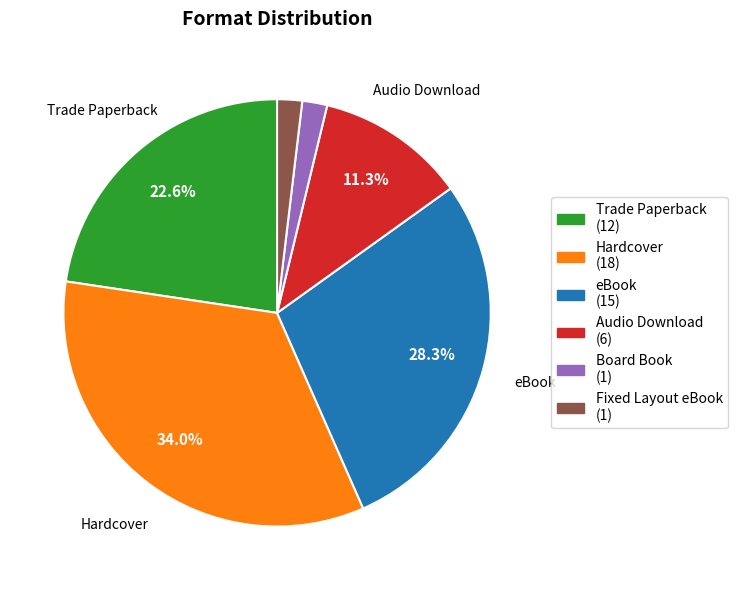

Do Fixed Layout eBook and eBook together represent more than half of the pie?

No